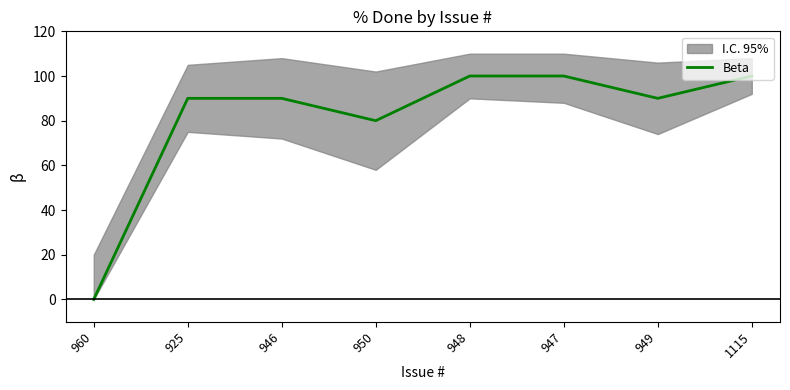

What is the difference between the maximum and minimum values?

100